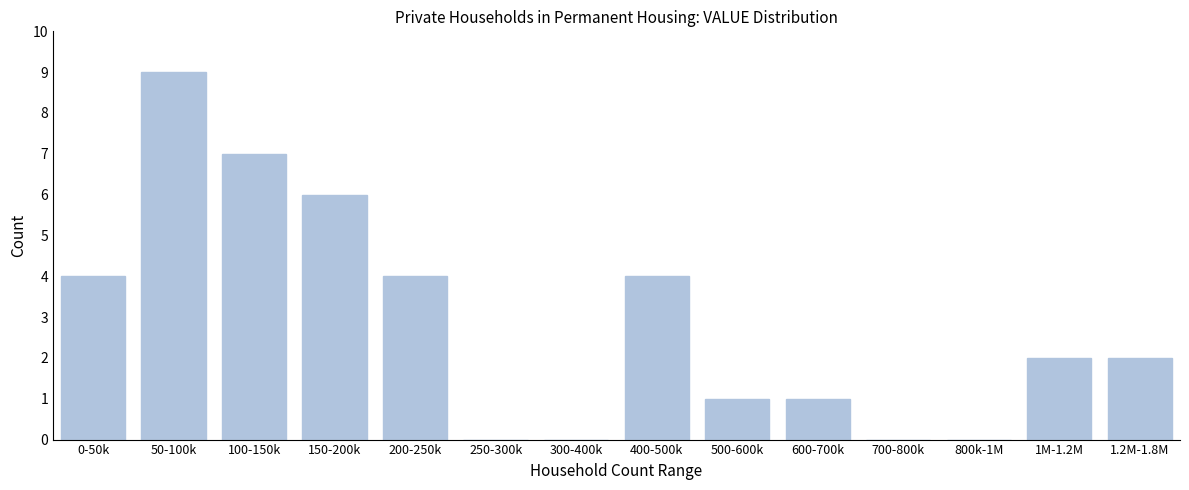

Reading left to right, transcribe all the data shown in this chart.

0-50k=4	50-100k=9	100-150k=7	150-200k=6	200-250k=4	250-300k=0	300-400k=0	400-500k=4	500-600k=1	600-700k=1	700-800k=0	800k-1M=0	1M-1.2M=2	1.2M-1.8M=2